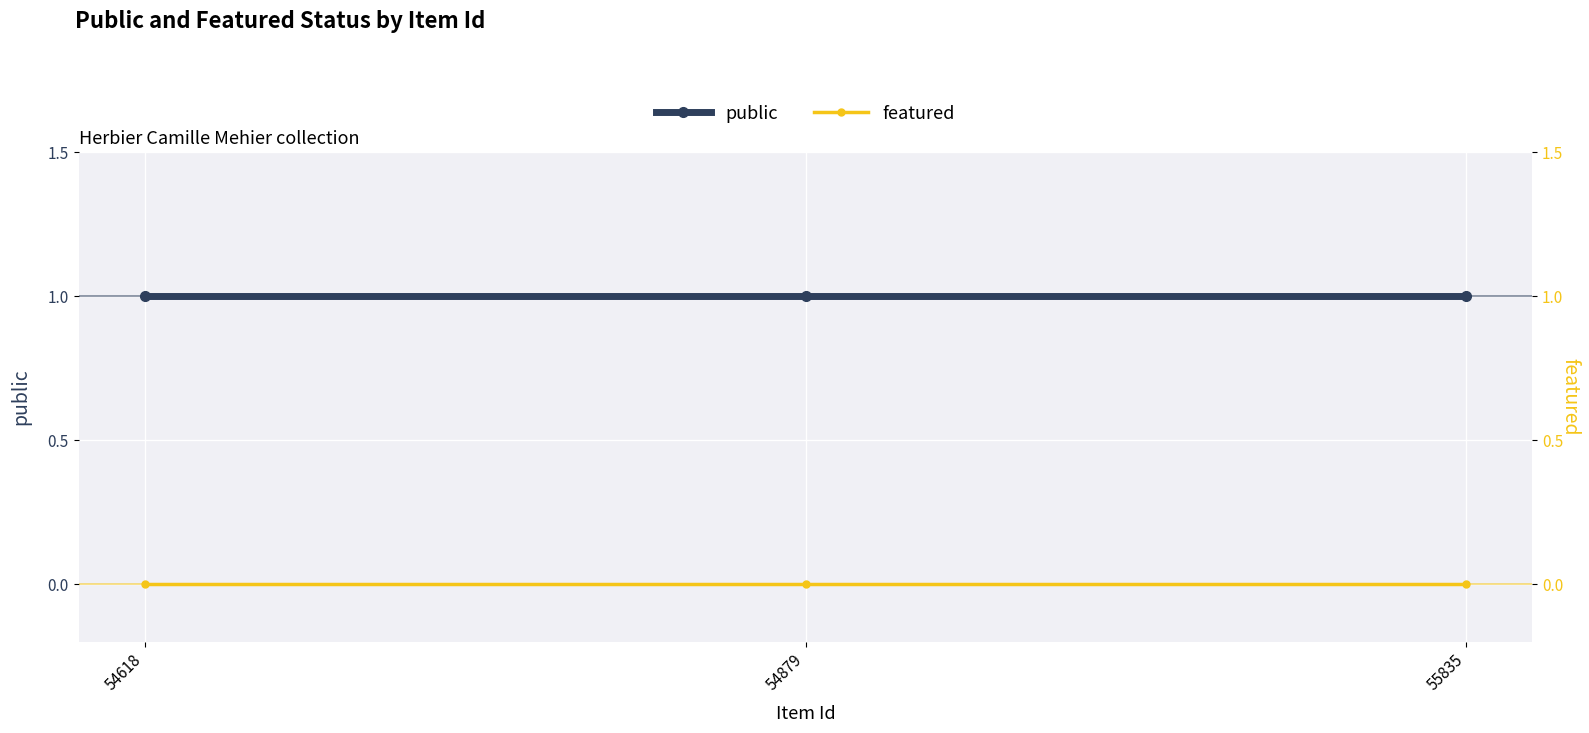

Rank the series by their maximum value, from lowest to highest.

featured, public